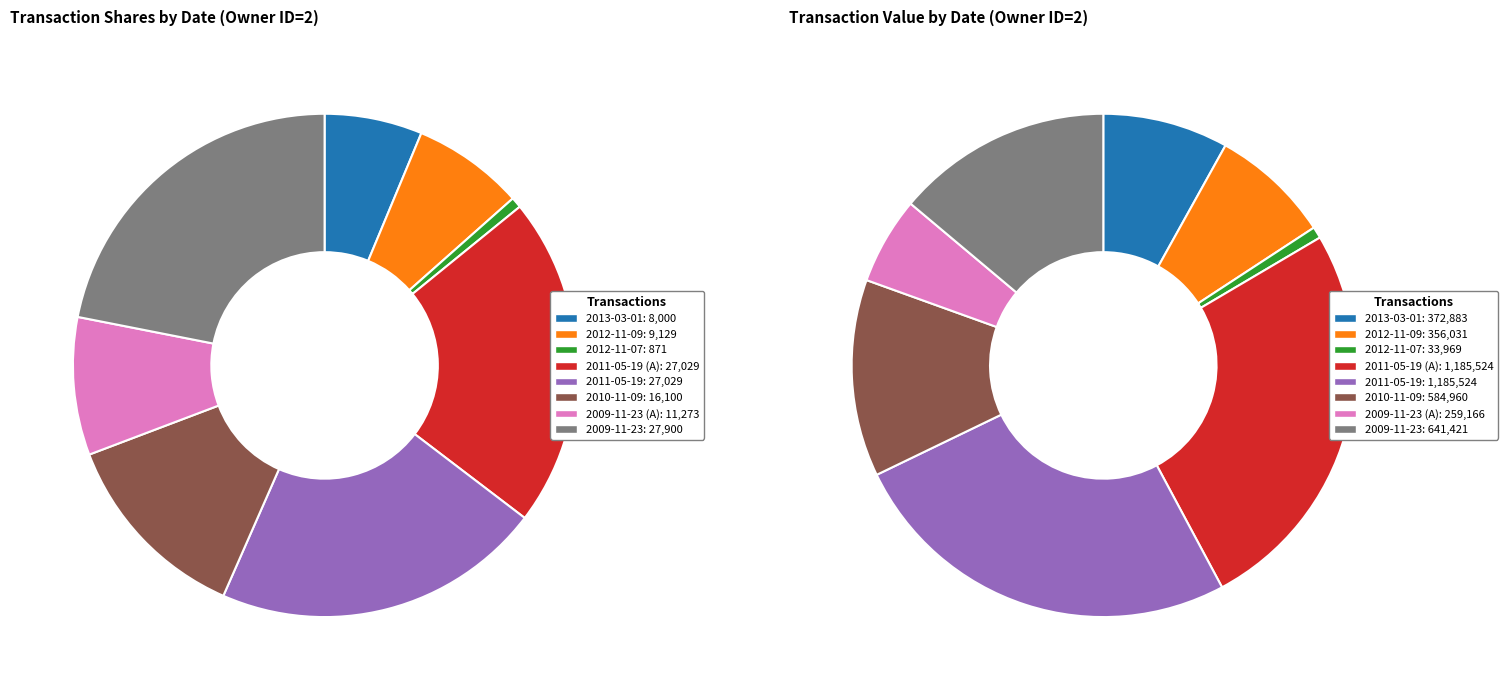

What percentage is the 2010-11-09 slice, to the nearest percent?

13%